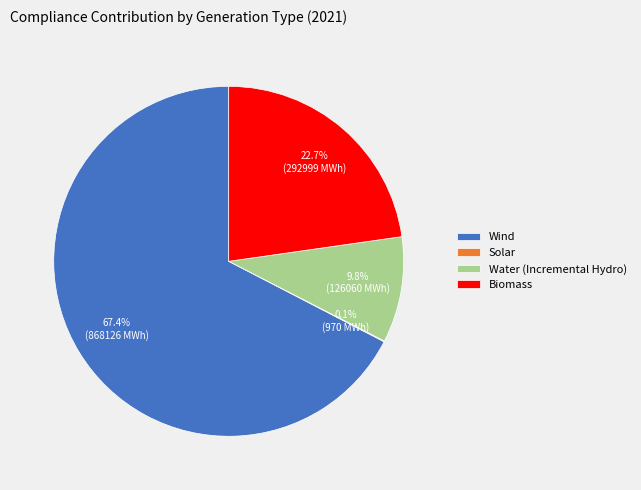

How much of the chart is everything except Wind?

32.6%